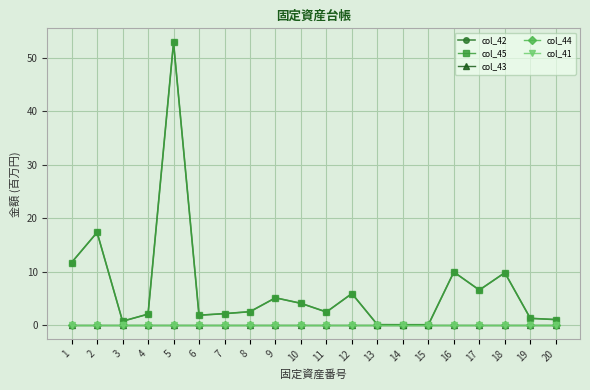

True or false: col_42 and col_43 cross at least once.

False